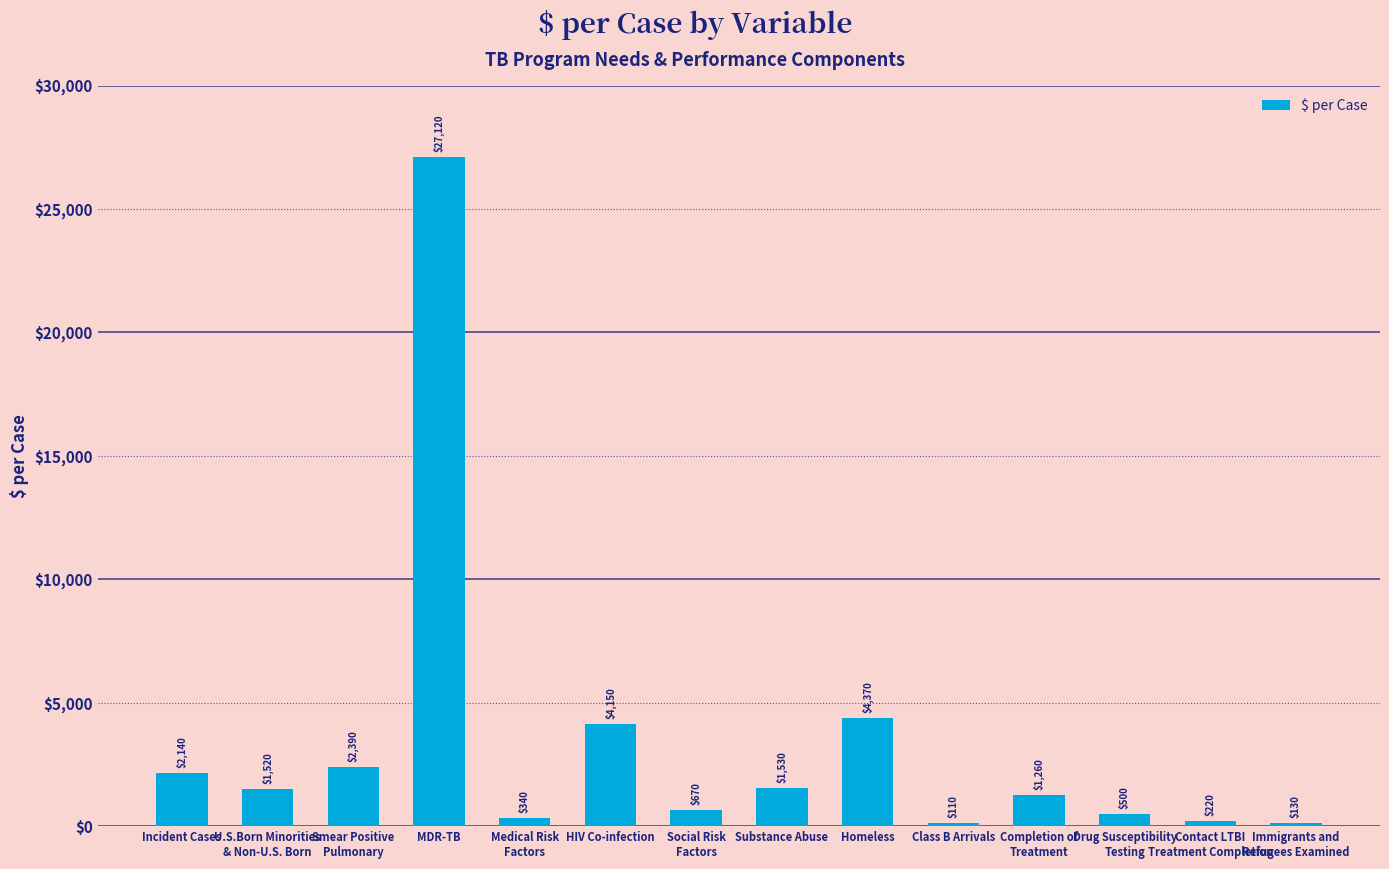

How many values are below 1520?

7